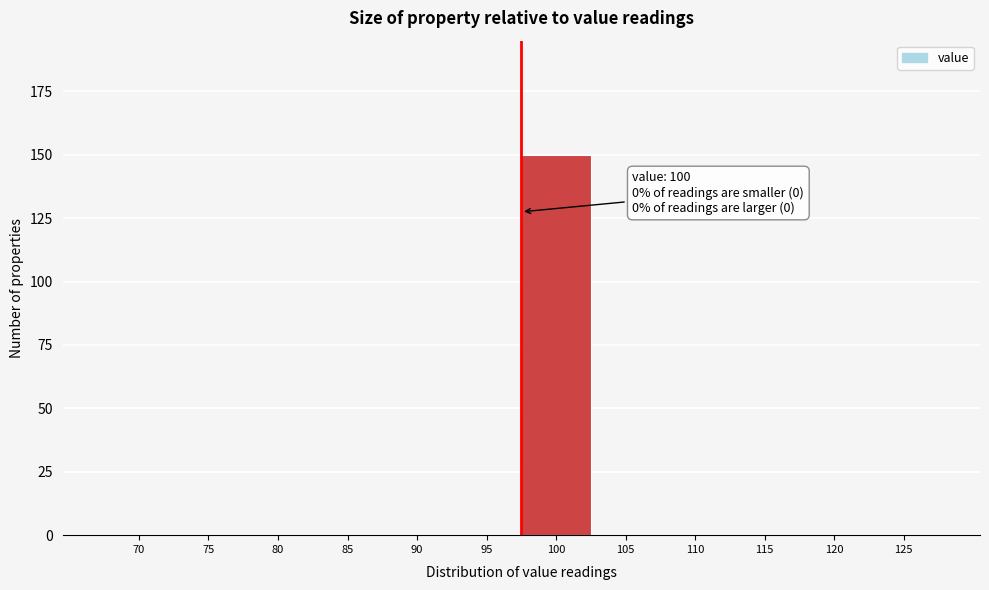

Reading left to right, transcribe all the data shown in this chart.

70=0	75=0	80=0	85=0	90=0	95=0	100=150	105=0	110=0	115=0	120=0	125=0